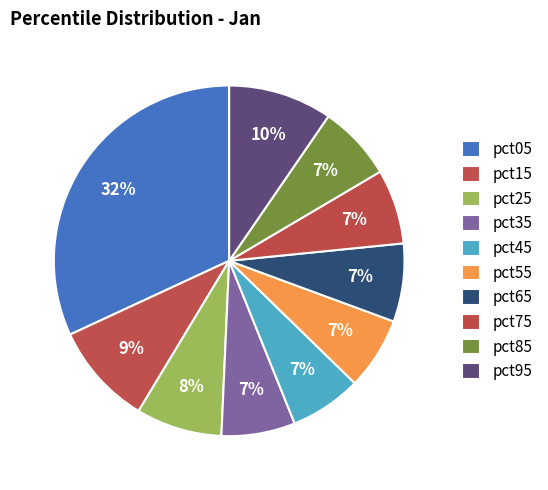

What is the smallest slice in the pie chart?

pct45